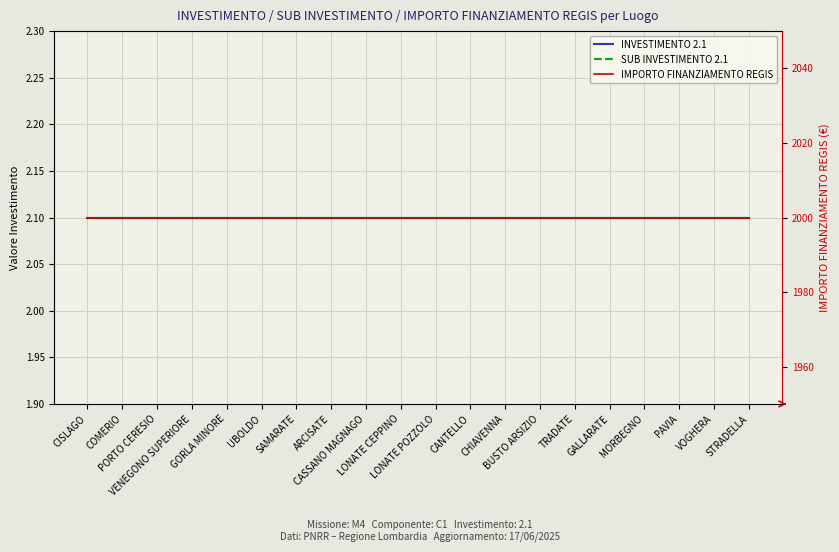

At which category is the sum across all series the highest?

CISLAGO